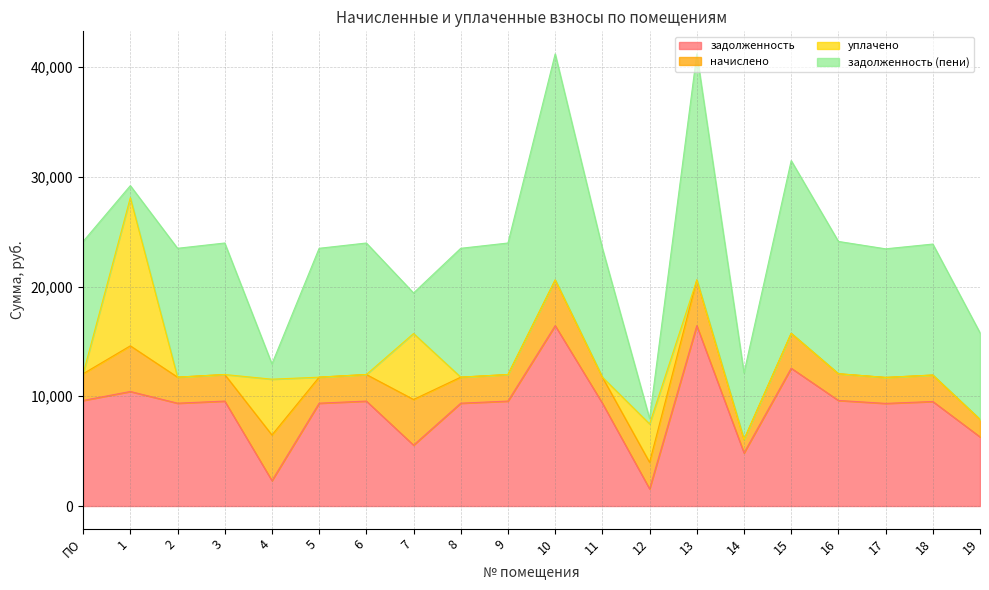

What are all the series names shown in the legend?

задолженность, начислено, уплачено, задолженность (пени)